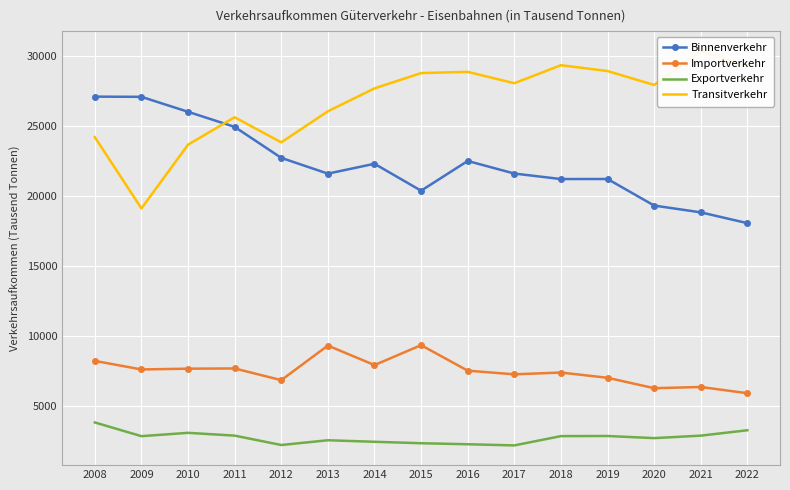

List the series in order of their peak value, highest first.

Transitverkehr, Binnenverkehr, Importverkehr, Exportverkehr